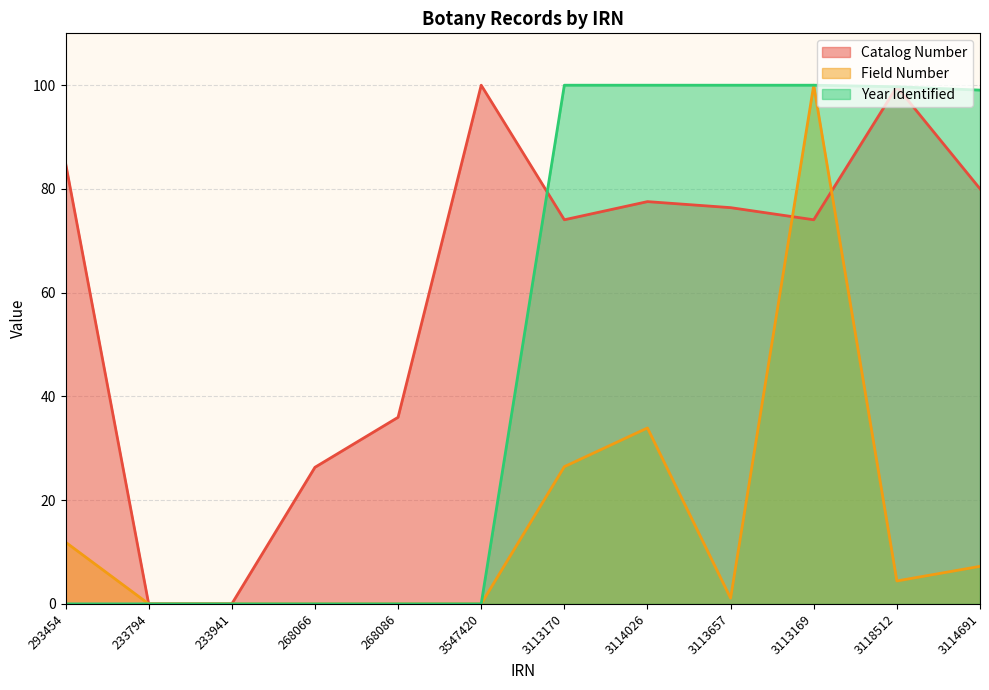

True or false: Catalog Number has a value of 74.1 at 3113170.

True